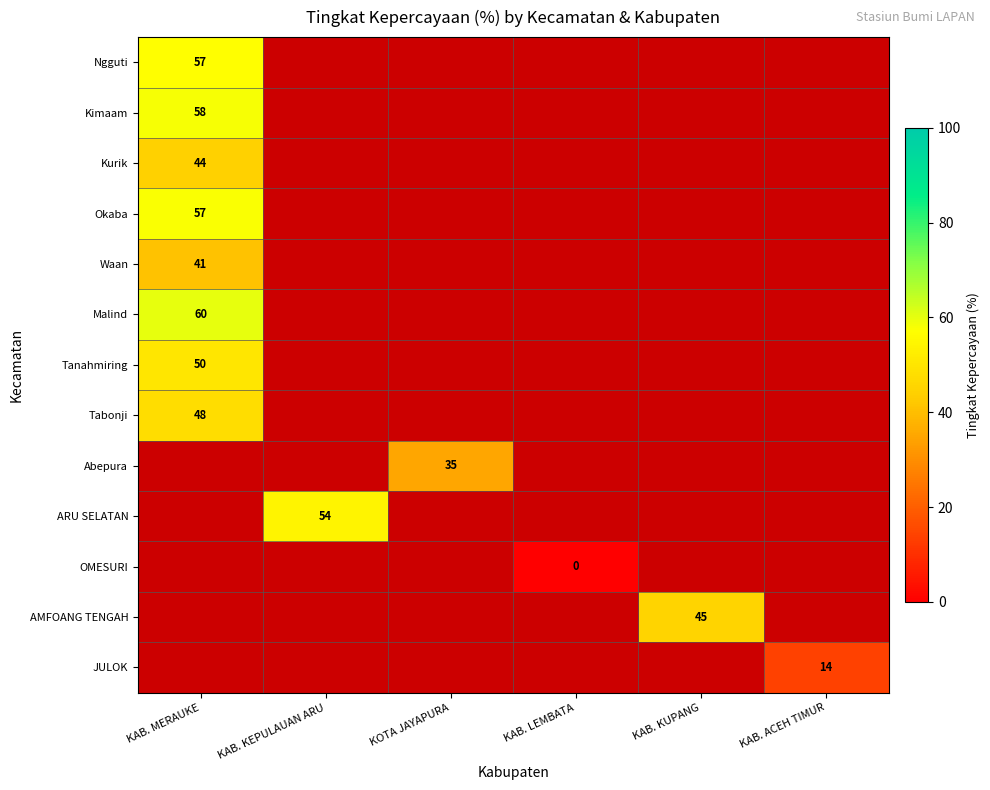

The AMFOANG TENGAH series shows 45 at KAB. KUPANG. True or false?

True